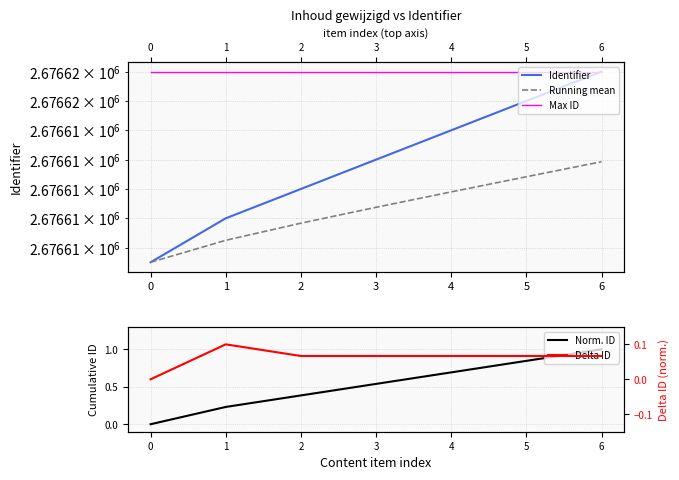

True or false: Running mean has more than 0 interior local peaks.

False